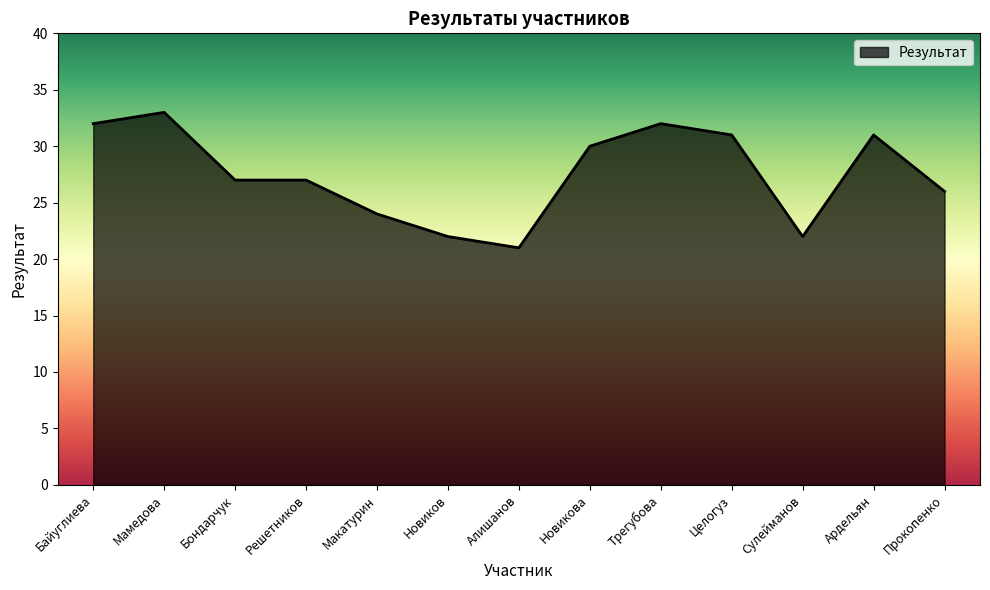

What position from the right is Мамедова?

12